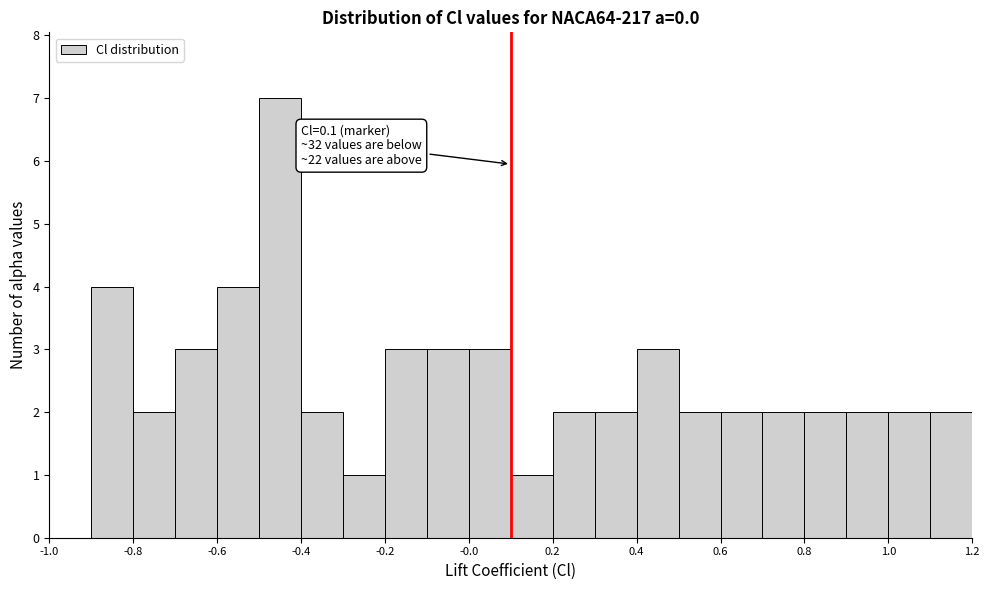

Over which range of the x-axis is the bar tallest?

-0.5 to -0.4